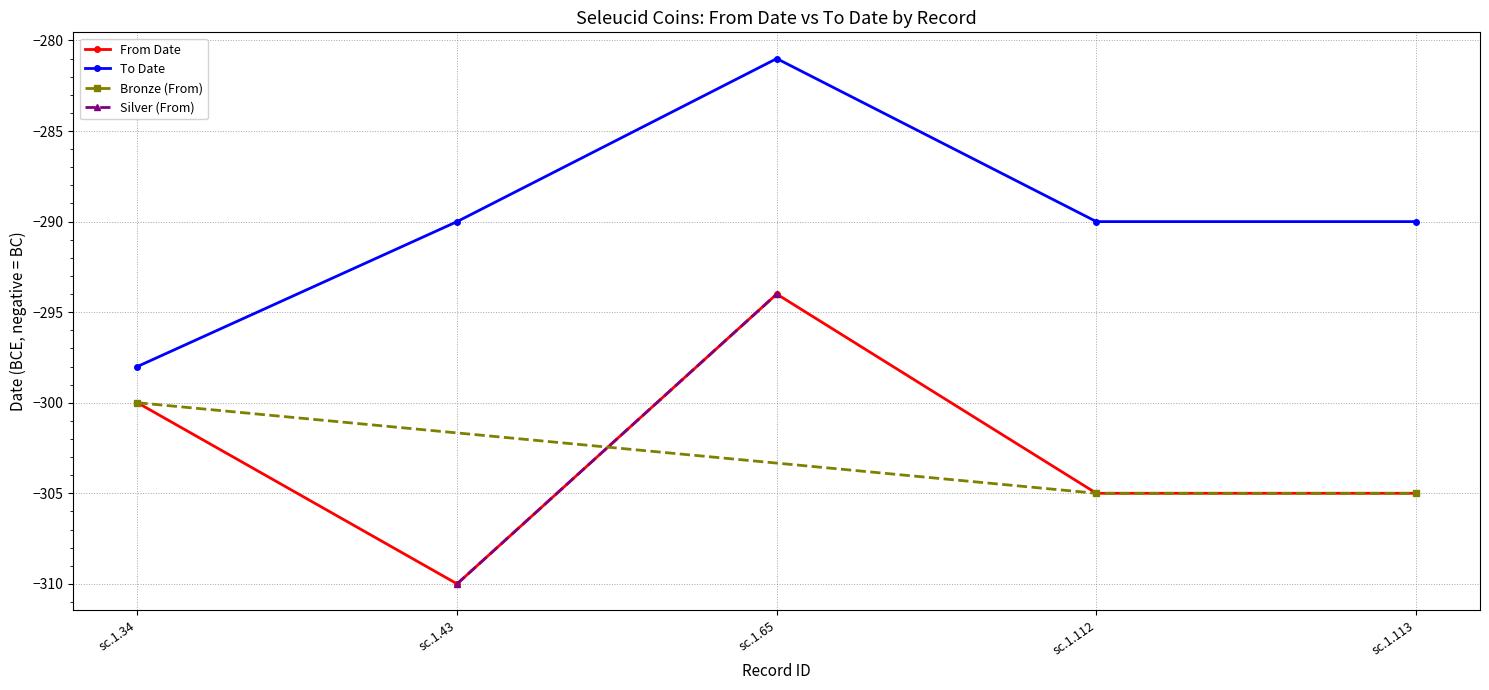

Between sc.1.43 and sc.1.65, which series saw the biggest shift?

Seleucus I Nicator